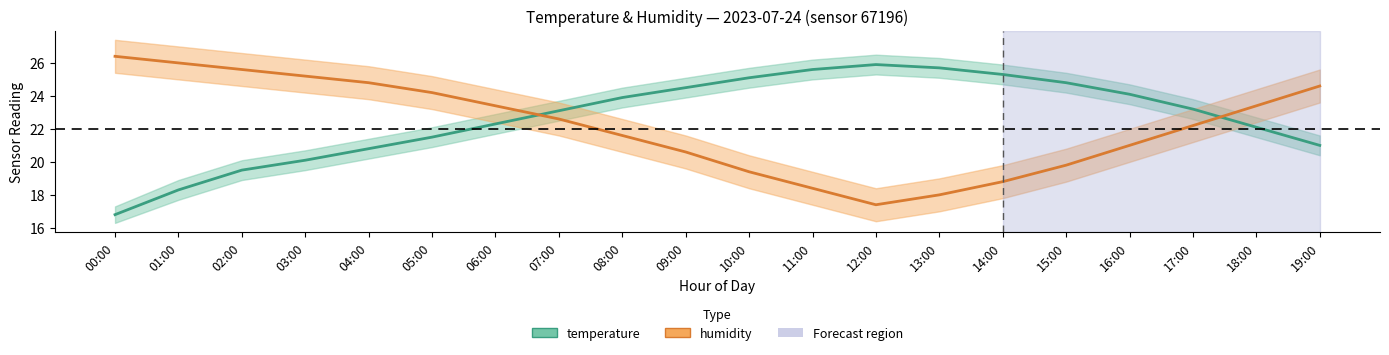

True or false: humidity has a value of 39.0 at 01:00.

False